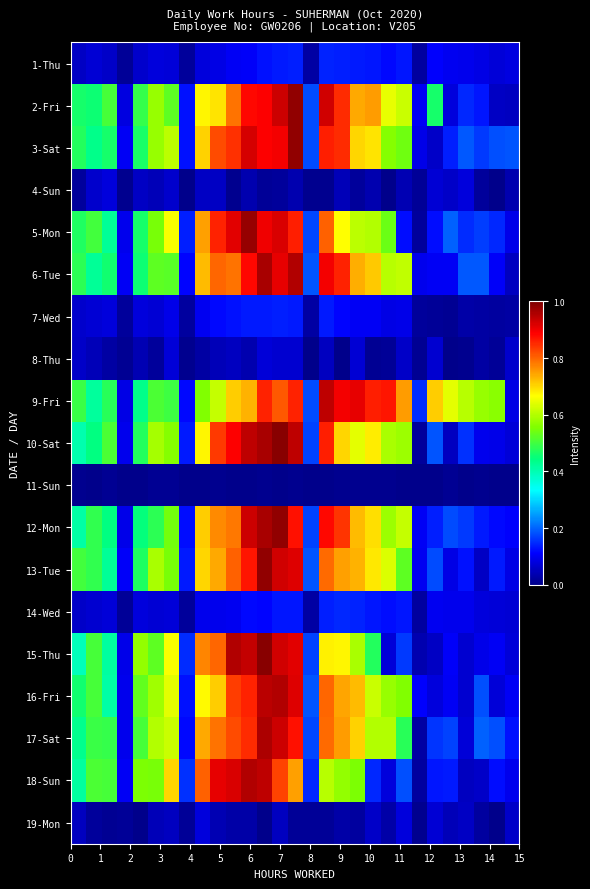

What is the maximum value shown in the chart?

1.0